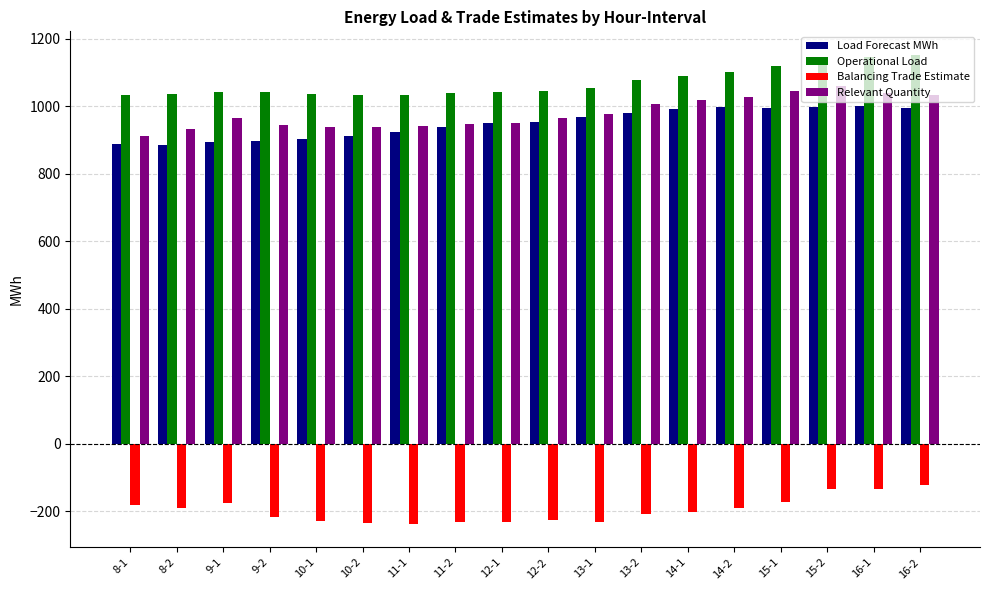

How many values in the Load Forecast MWh series are below 954?

9